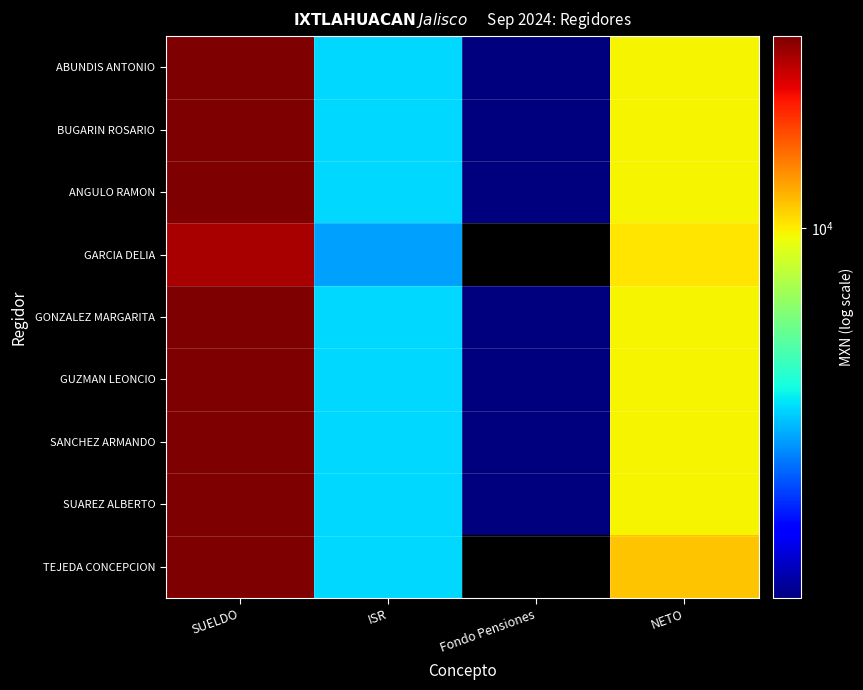

Between SUELDO and NETO, which is larger?

SUELDO